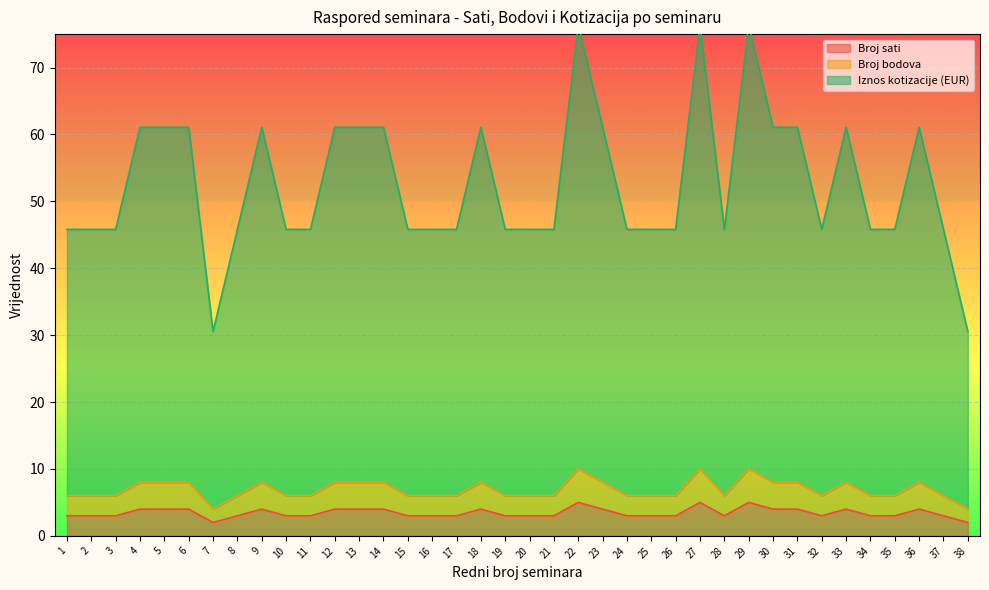

What are all the series names shown in the legend?

Broj sati, Broj bodova, Iznos kotizacije (EUR)